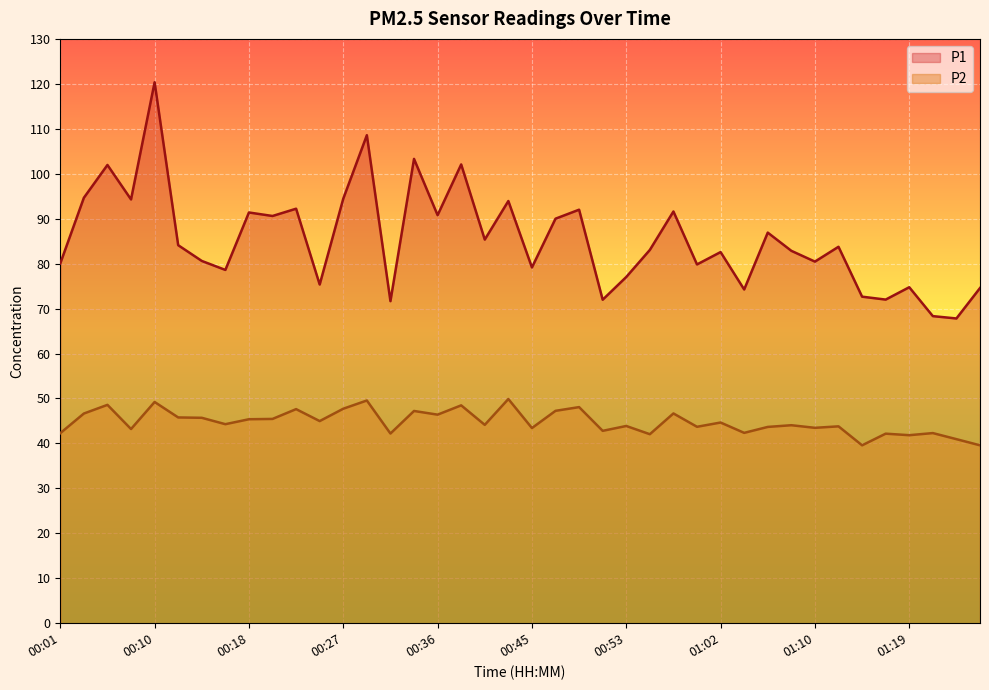

Which series has the largest range (max minus min)?

P1